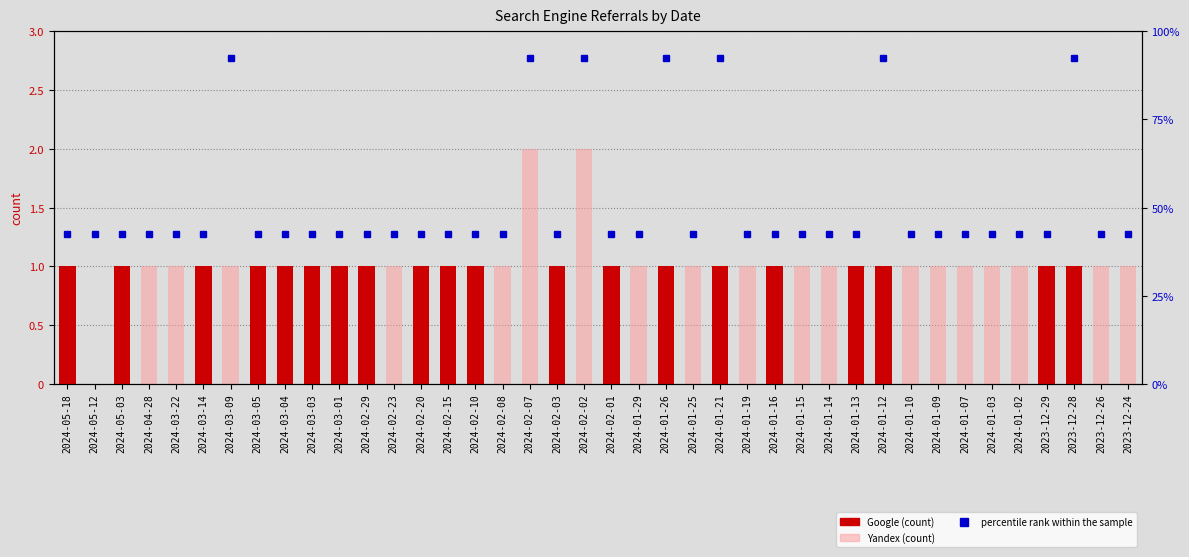

Is it true that percentile rank within the sample equals 92.5 at 2024-01-12?

True